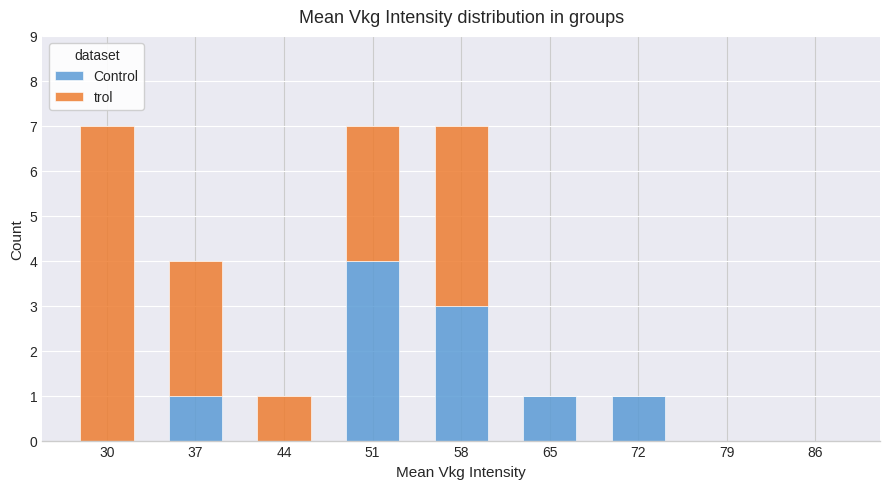

What is the average value of the Control series?

1